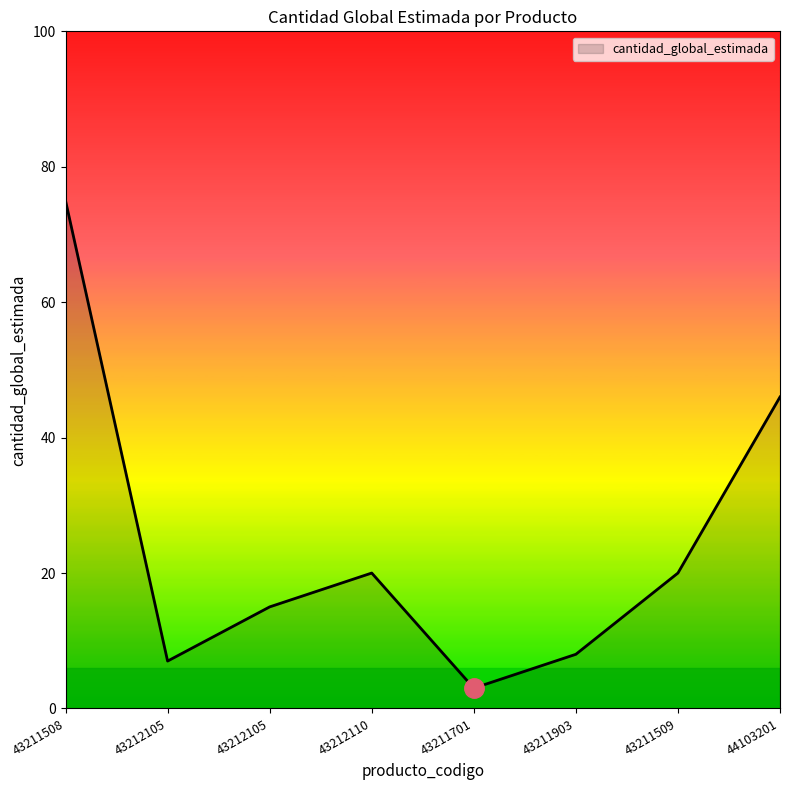

What is the label of the 2nd point from the right?

43211509